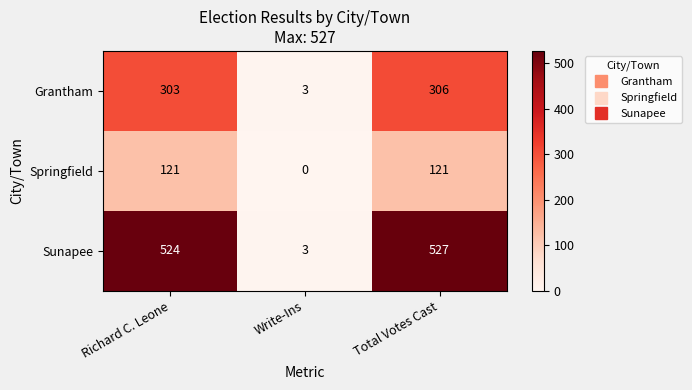

At how many categories does at least one series exceed 419?

2